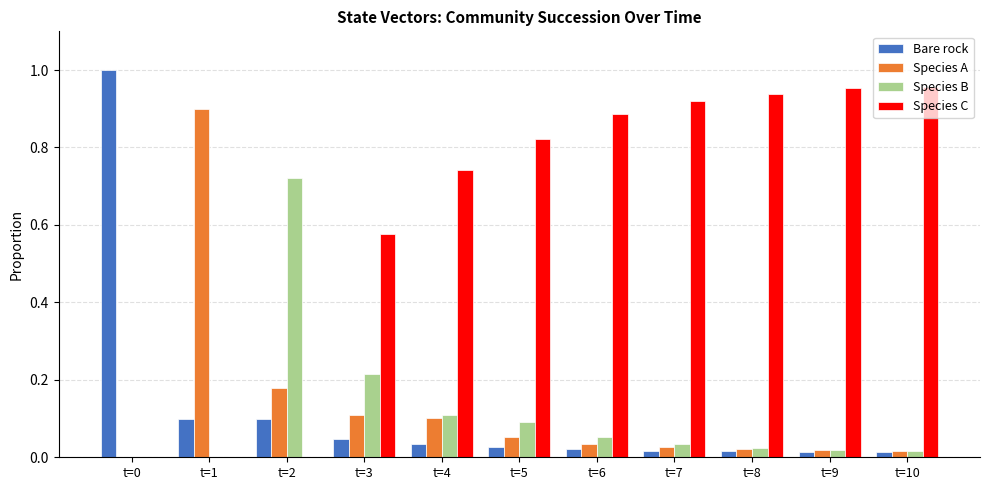

What is the sum of all Bare rock values?

1.4